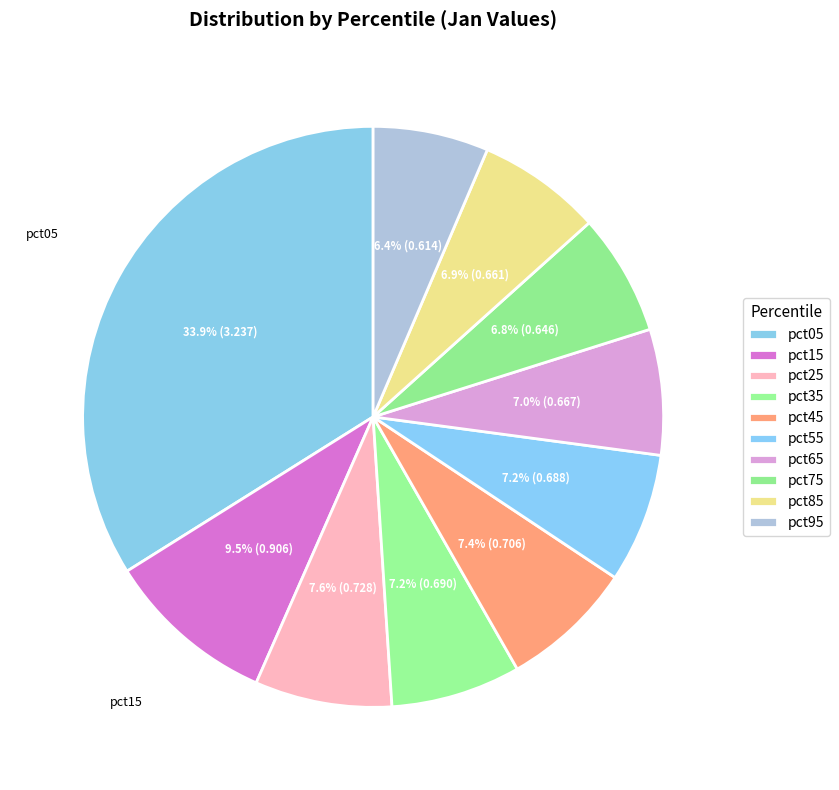

Count the number of slices in the pie.

10